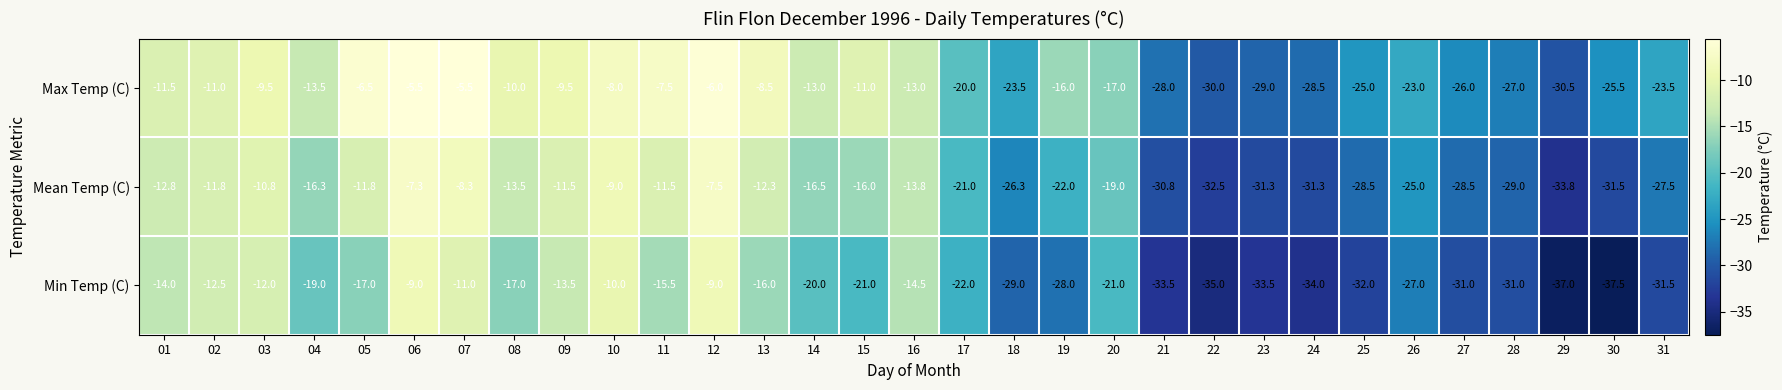

At 17, list the series in order from largest to smallest.

Max Temp (C), Mean Temp (C), Min Temp (C)